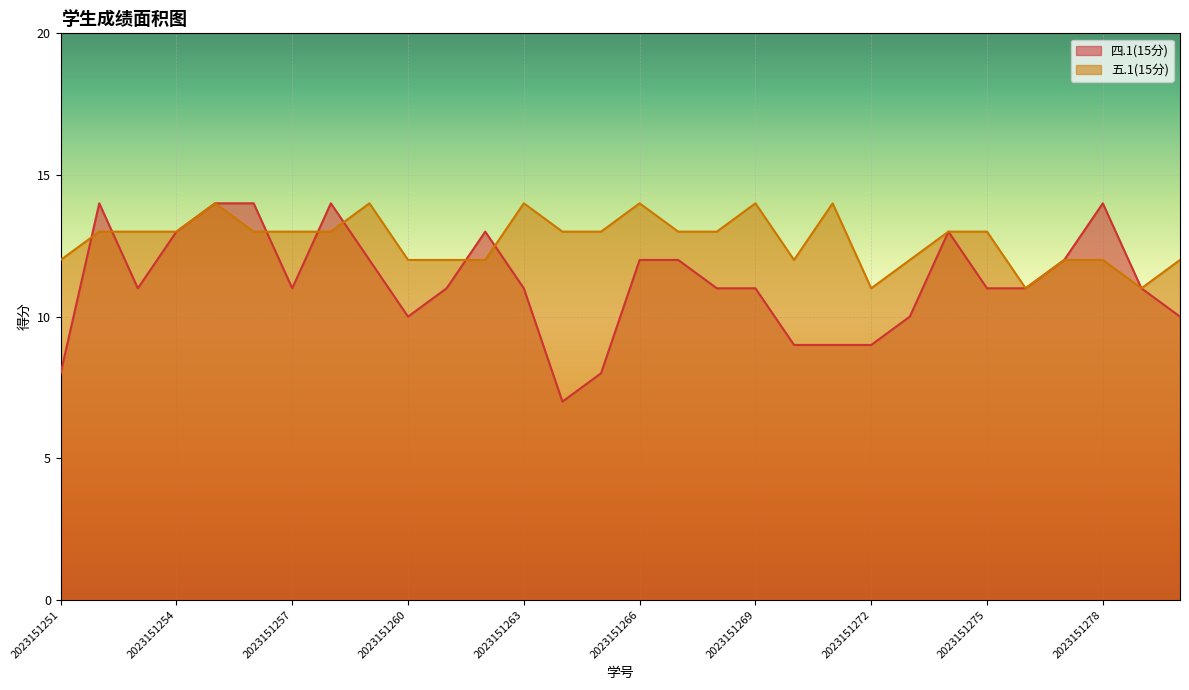

Is it true that 五.1(15分) equals 19 at 2023151274?

False